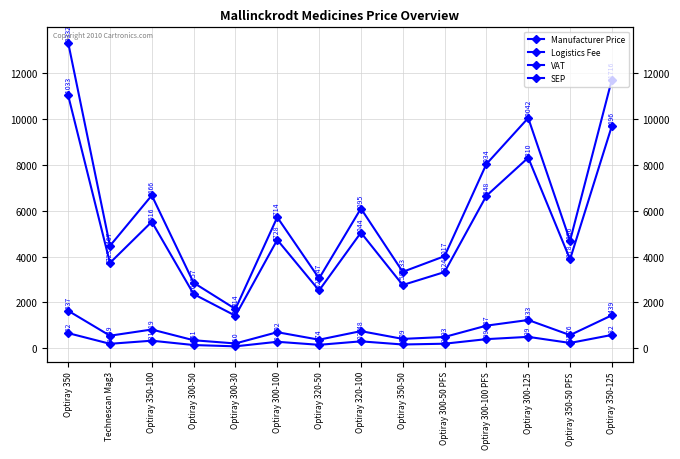

What is the approximate value of VAT at Optiray 320-50?

374.2